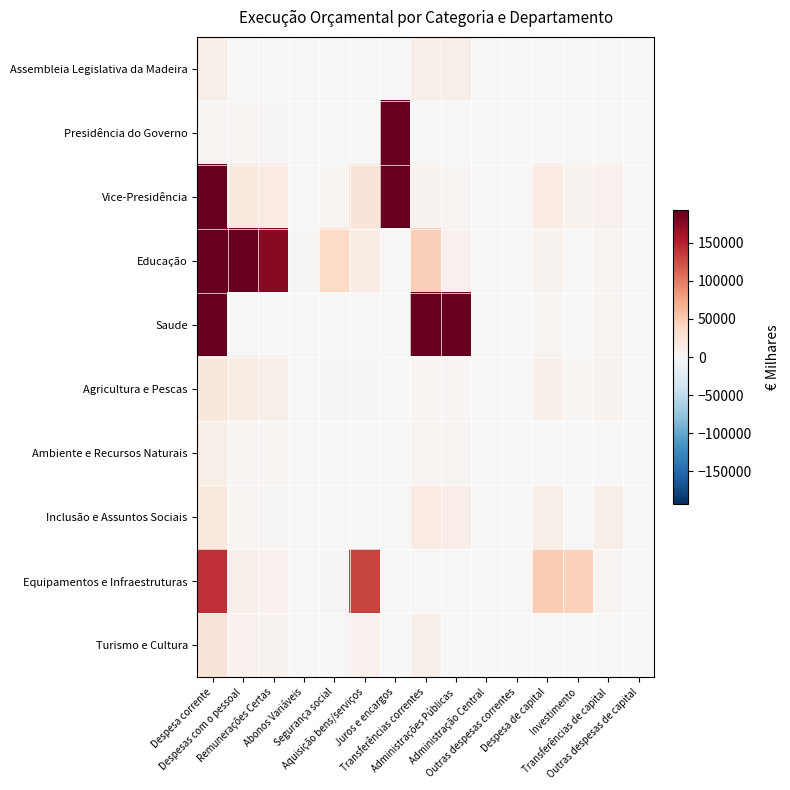

Between Outras despesas de capital and Investimento, which is larger?

Outras despesas de capital